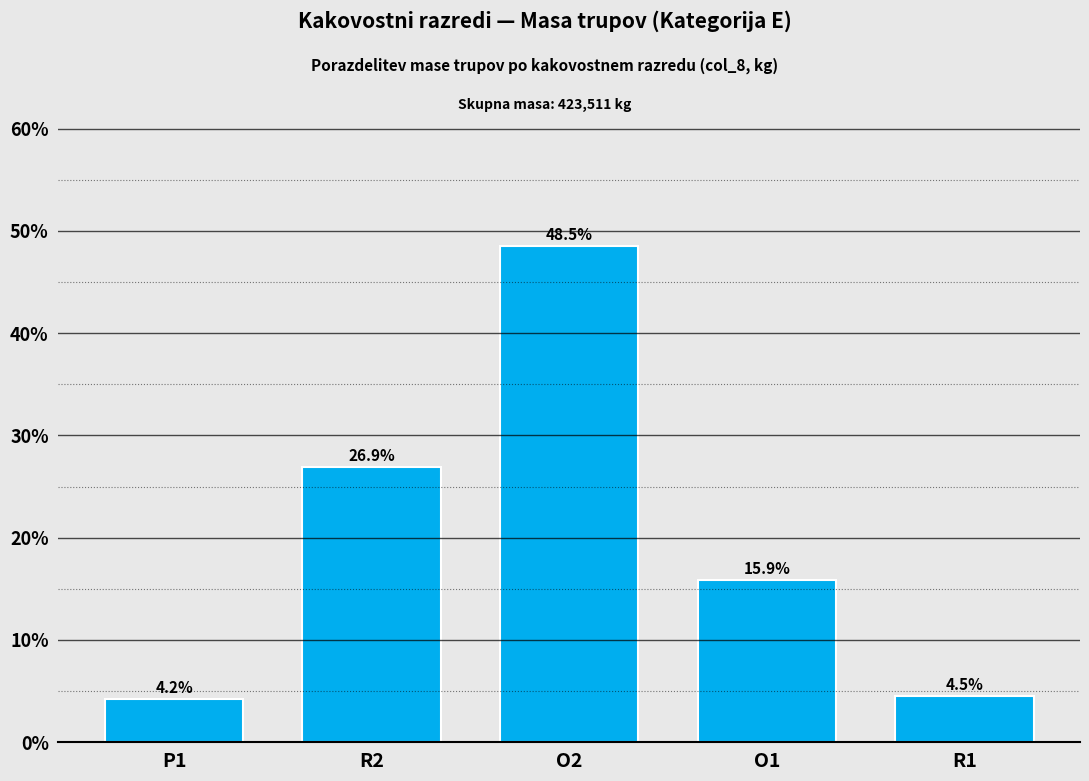

Reading left to right, transcribe all the data shown in this chart.

P1=4.2	R2=26.9	O2=48.5	O1=15.9	R1=4.5